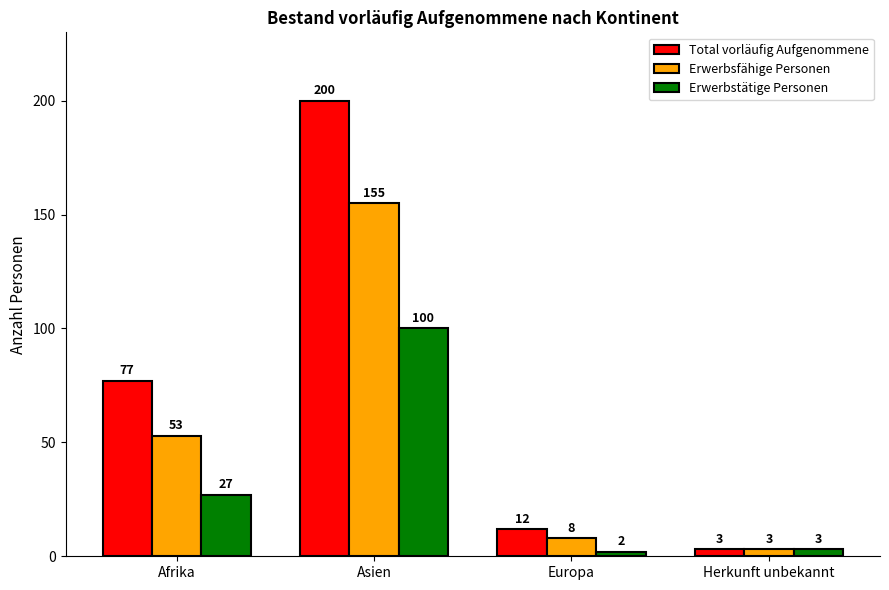

What value does the Erwerbstätige Personen series have at Afrika?

27